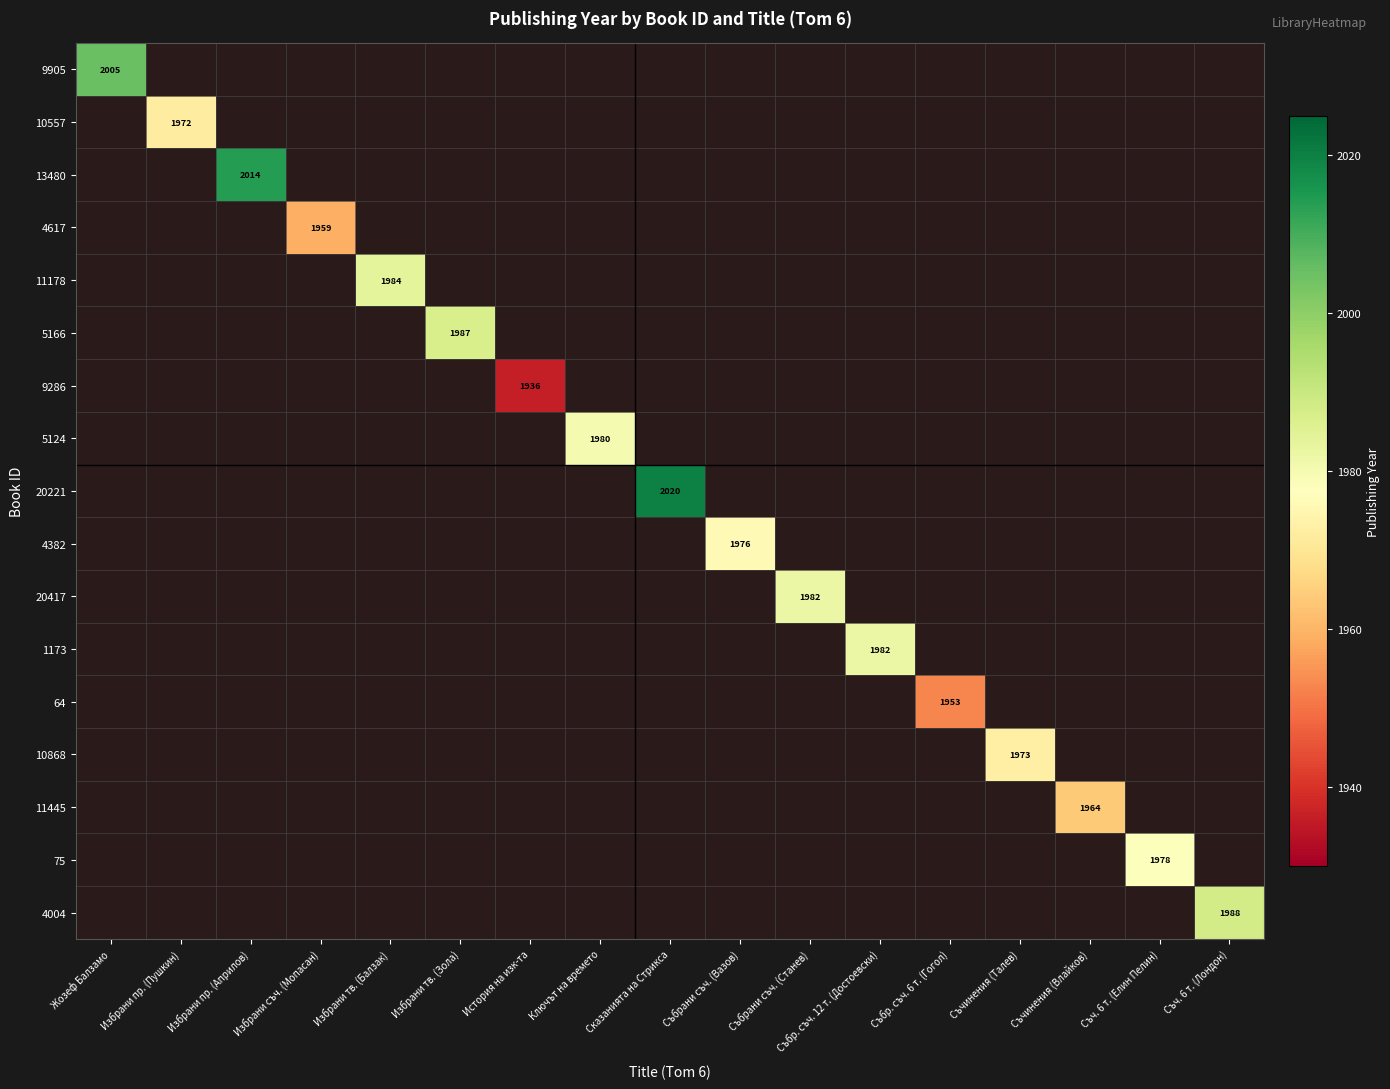

Is it true that 9905 equals 2005 at Жозеф Балзамо?

True